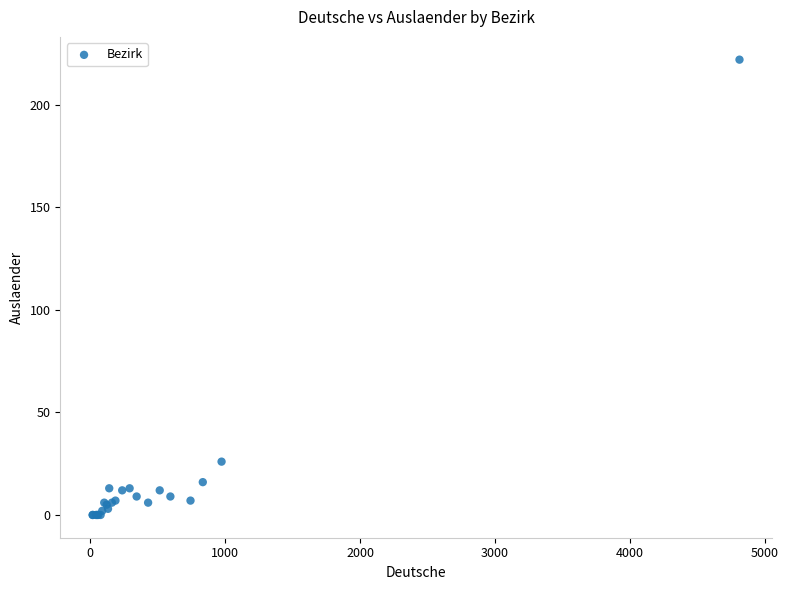

What Y value in the scatter plot is closest to 111?

26